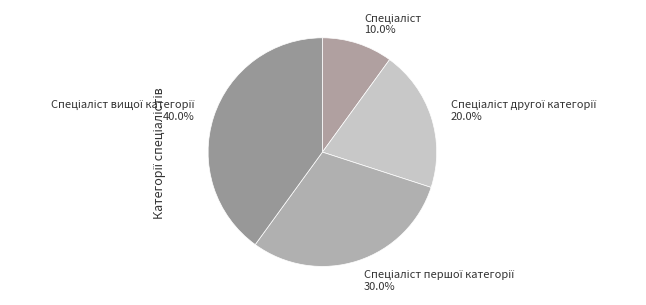

Does any single category account for the majority?

No